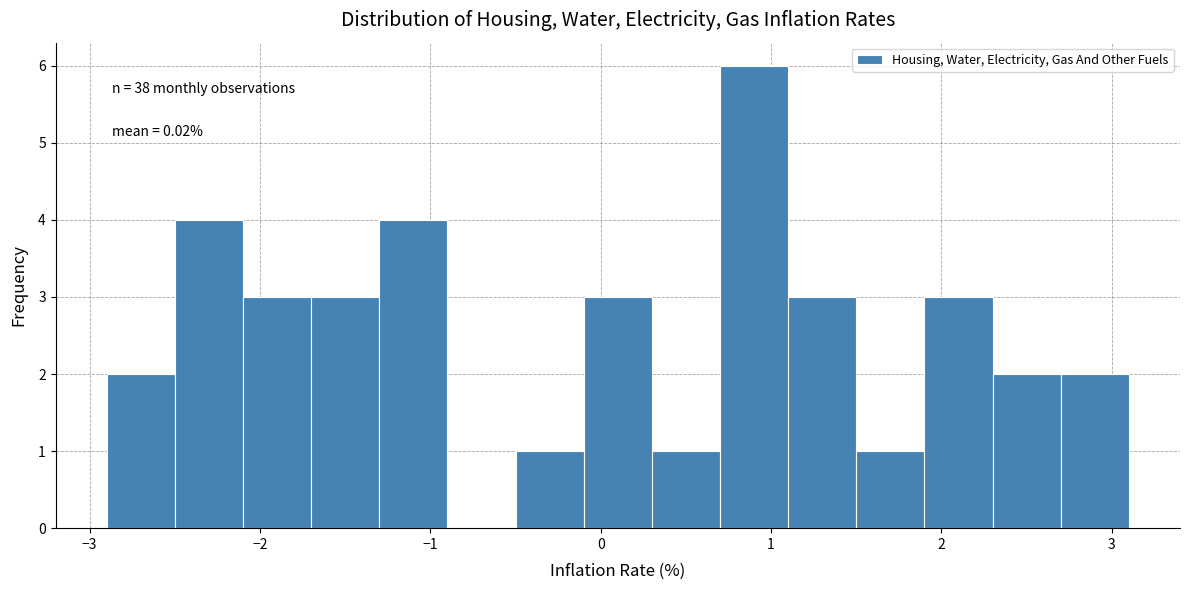

Over which range of the x-axis is the bar tallest?

0.7 to 1.1